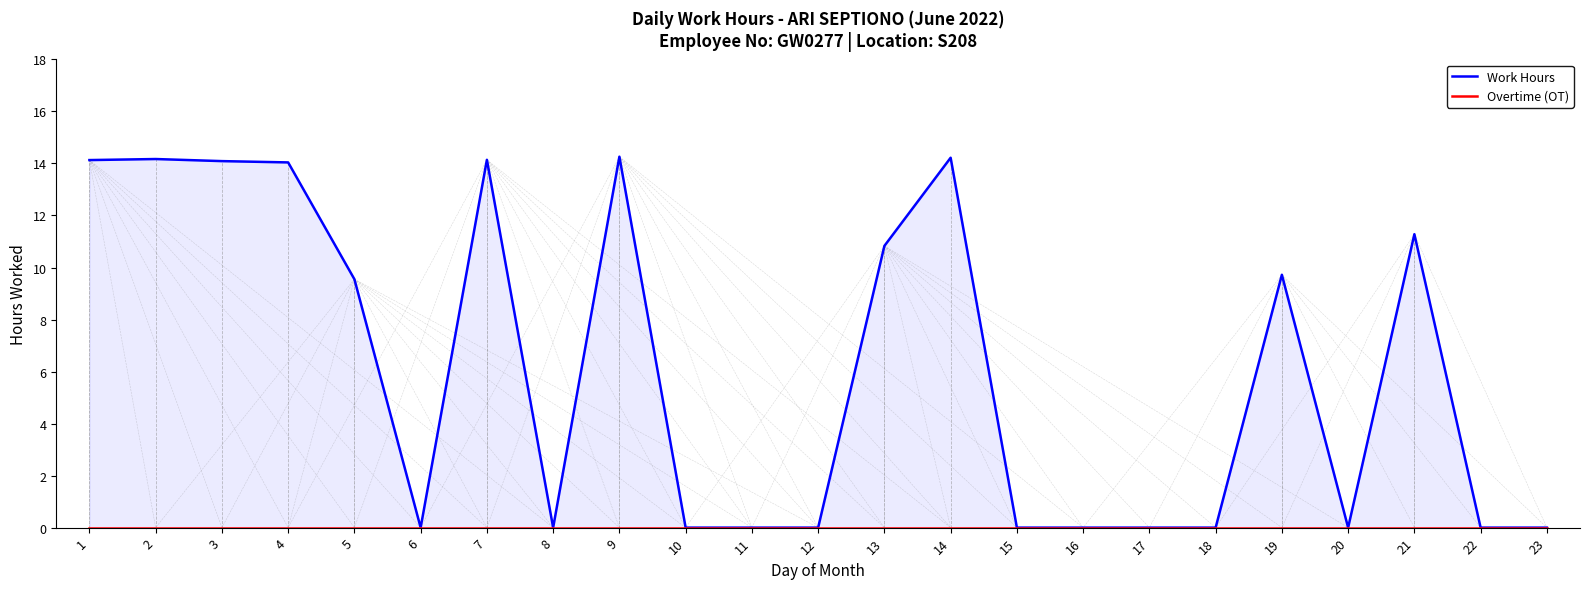

How many lines are shown in the chart?

2